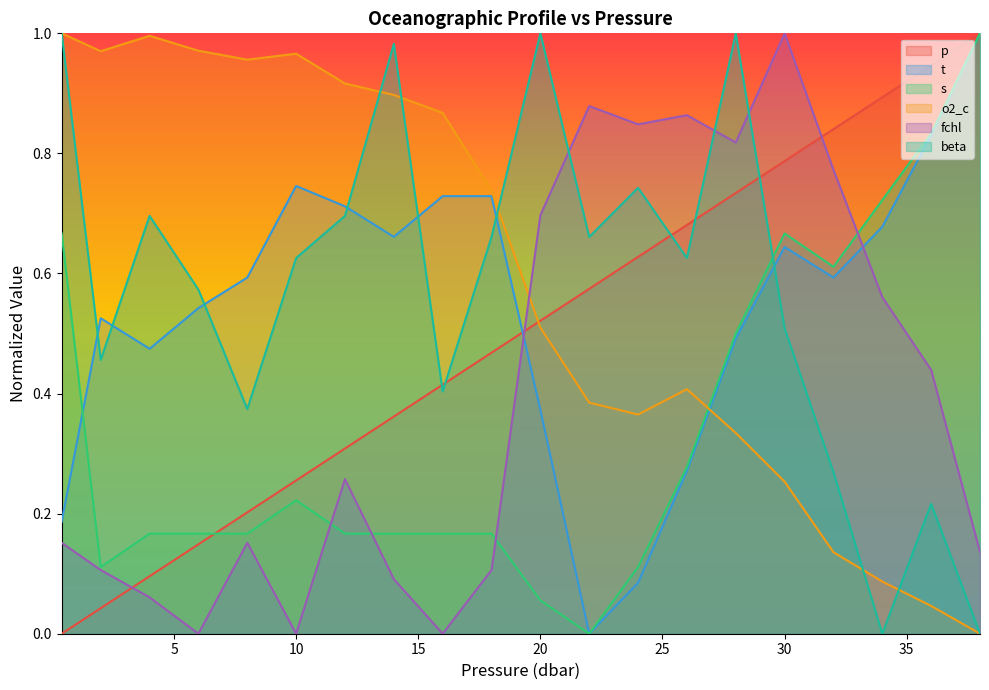

How many data points does each series have?

20